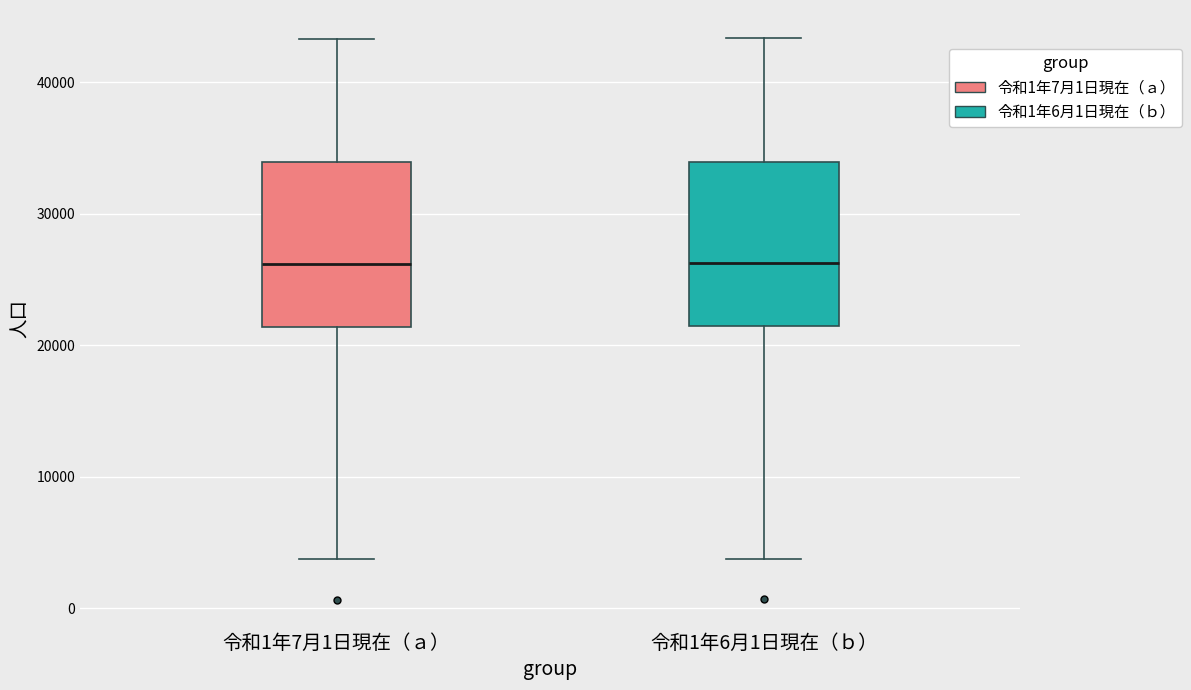

Reading left to right, read every box against the y-axis: the position of its median line, the range the box covers, and the ends of its whiskers. The values are not printed on the chart, so give them approximately, as read against the axis.

令和1年7月1日現在（ａ）: median 26000, box 21000 to 34000, whiskers 4000 to 43000
令和1年6月1日現在（ｂ）: median 26000, box 21000 to 34000, whiskers 4000 to 43000